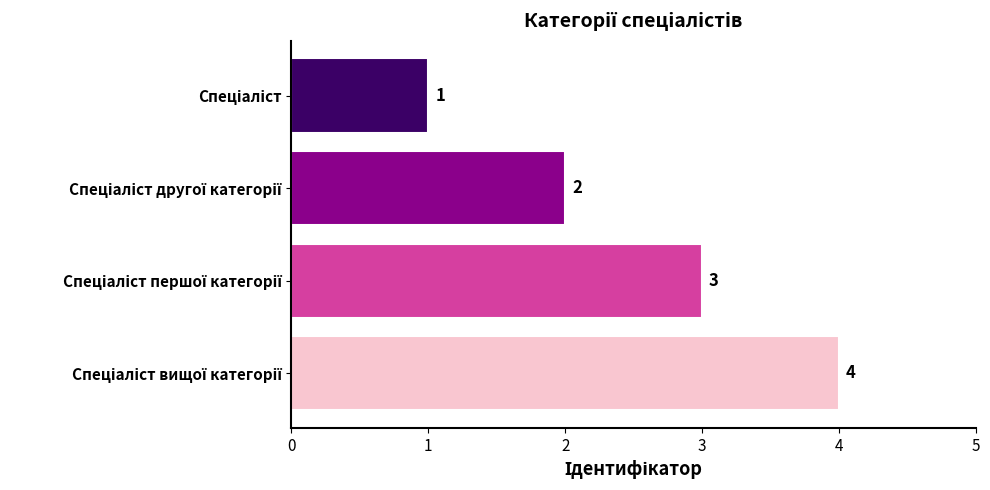

What is the difference between the maximum and minimum values?

3